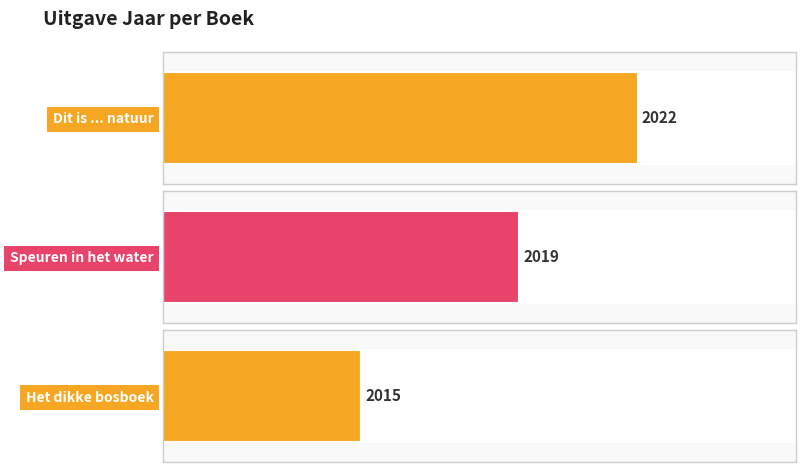

Which has a higher value, Dit is ... natuur or Speuren in het water?

Dit is ... natuur